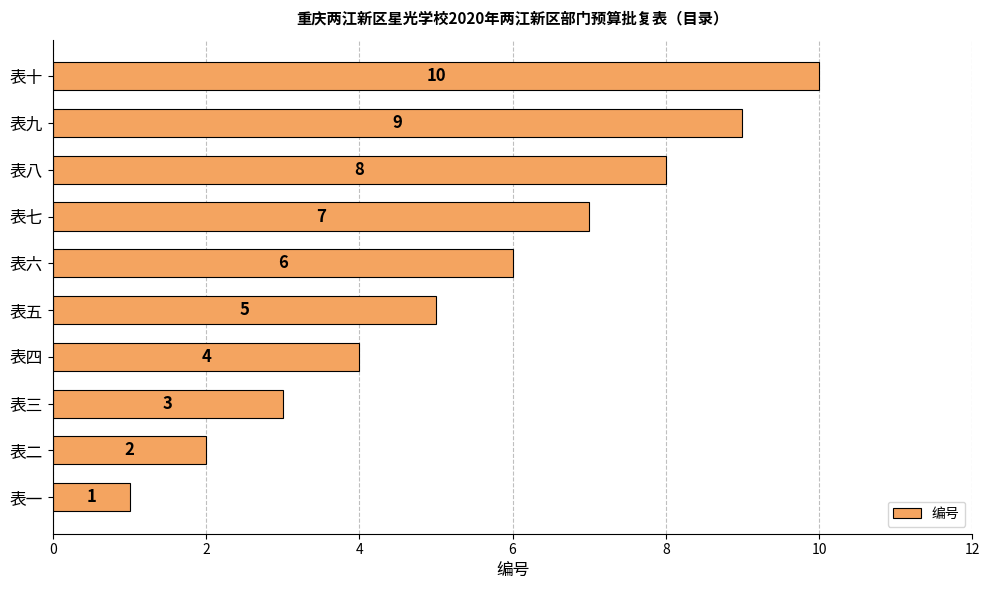

Rank the categories by value from lowest to highest.

表一, 表二, 表三, 表四, 表五, 表六, 表七, 表八, 表九, 表十